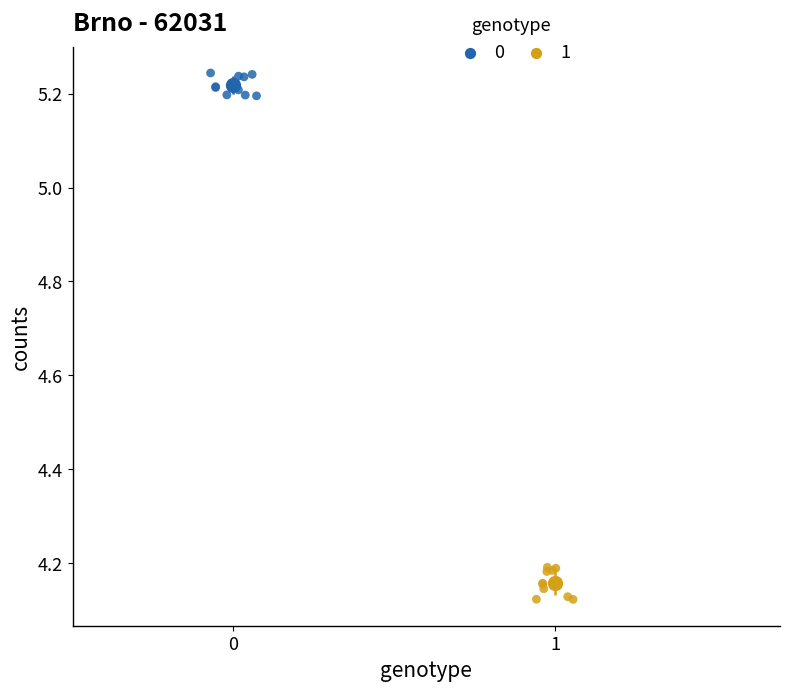

What are all the series names shown in the legend?

0, 1